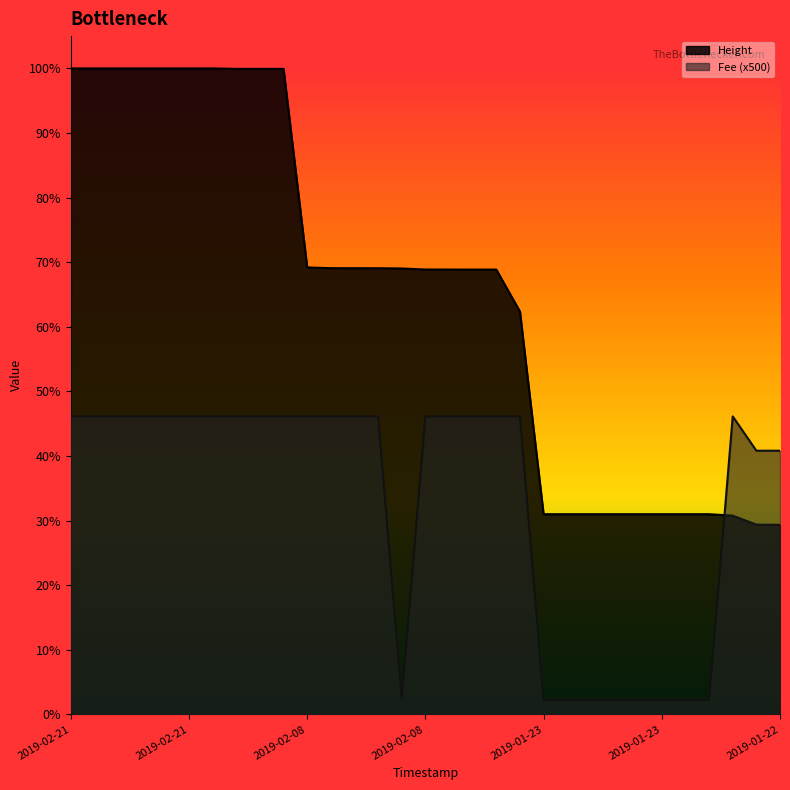

Reading left to right, extract all data points from this chart.

Fee: 7022.9	7022.9	7022.9	7022.9	7022.9	7022.9	7022.9	7022.9	7022.9	7022.9	7022.9	7022.9	7022.9	7022.9	371.2	7022.9	7022.9	7022.9	7022.9	7022.9	338.1	338.1	338.1	338.1	338.1	338.1	338.1	338.1	7022.9	6214.4	6214.4
Height: 15222.0	15222.0	15222.0	15222.0	15222.0	15222.0	15222.0	15211.0	15211.0	15211.0	10533.0	10515.0	10514.0	10514.0	10508.0	10484.0	10483.0	10482.0	10482.0	9493.0	4718.0	4718.0	4718.0	4718.0	4718.0	4718.0	4718.0	4718.0	4684.0	4472.0	4468.0